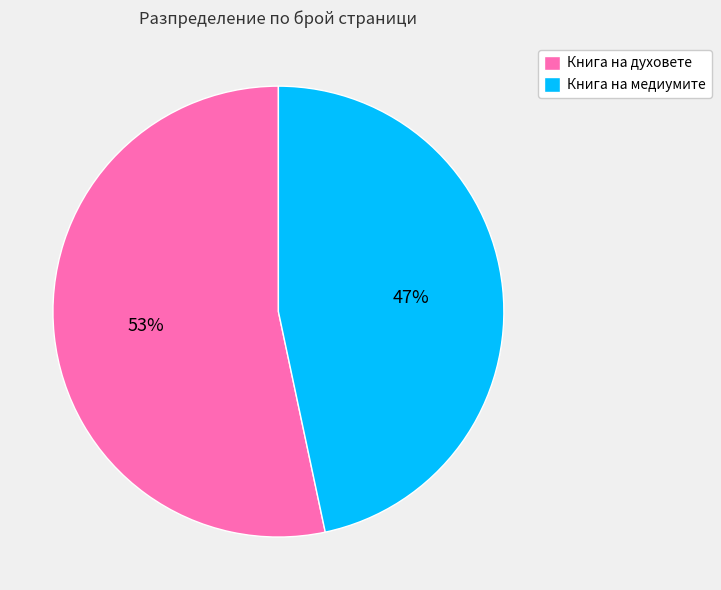

How many slices are in this pie chart?

2